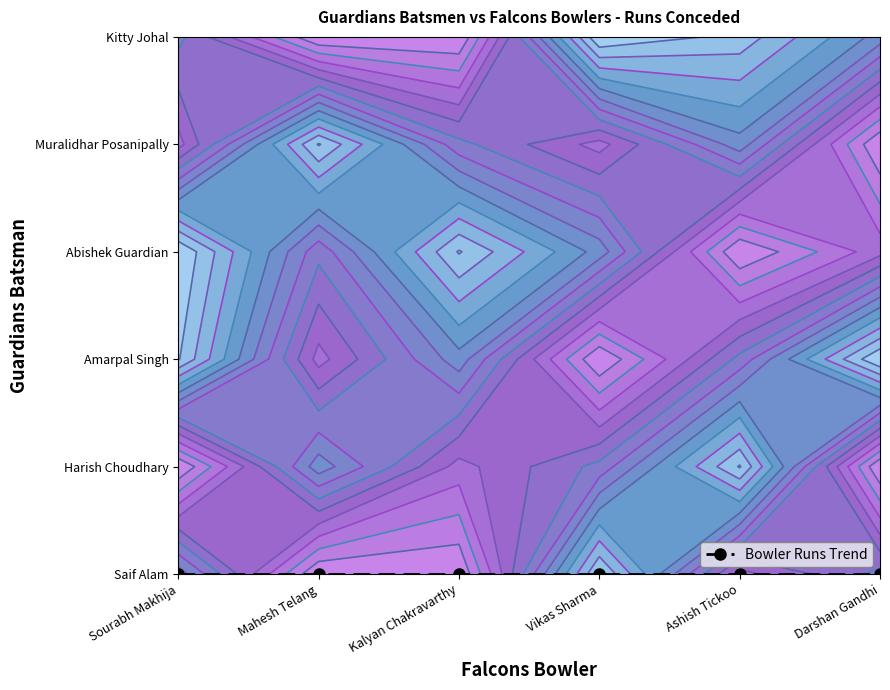

Reading left to right, what are all the values shown in this chart?

Sourabh Makhija: 0=12	1=31	2=2	3=0	4=23	5=17
Mahesh Telang: 0=31	1=12	2=23	3=17	4=2	5=31
Kalyan Chakravarthy: 0=31	1=23	2=12	3=2	4=17	5=31
Vikas Sharma: 0=2	1=17	2=31	3=12	4=23	5=0
Ashish Tickoo: 0=23	1=2	2=17	3=31	4=12	5=3
Darshan Gandhi: 0=17	1=31	2=0	3=23	4=31	5=12